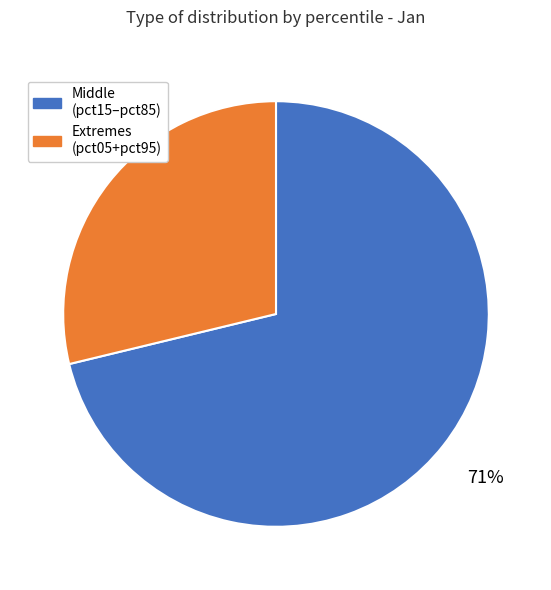

Is there any slice that represents more than half of the pie?

Yes